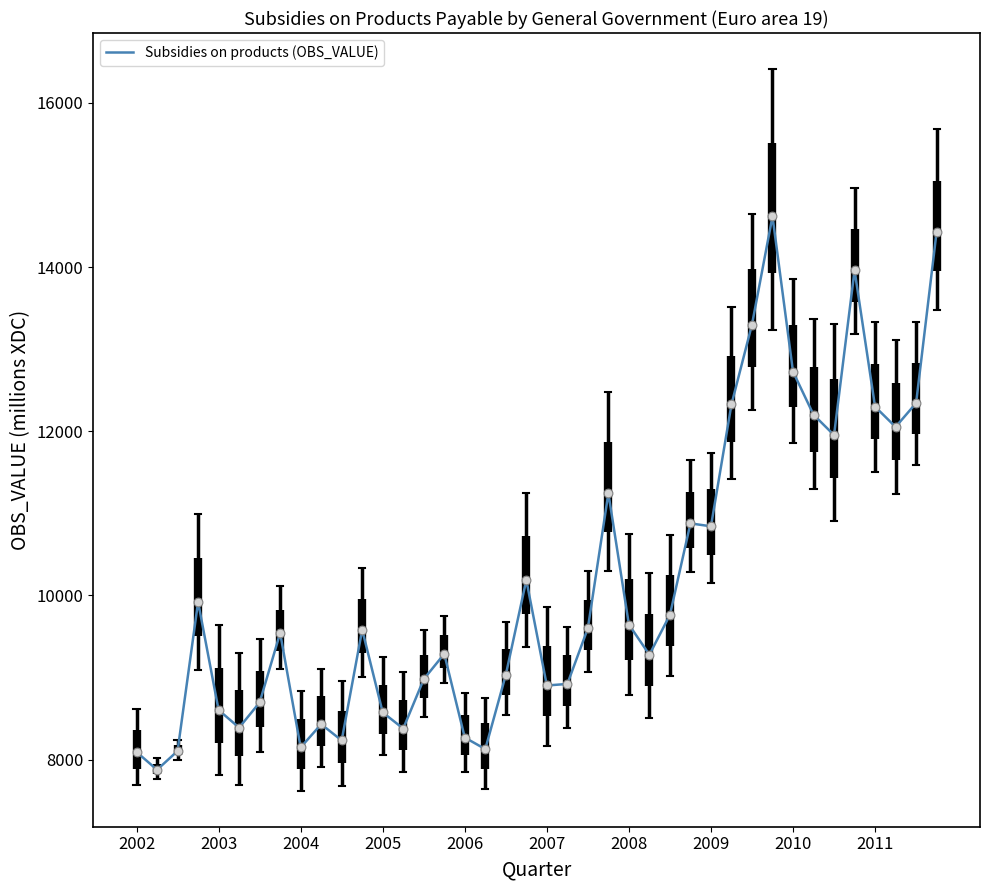

What is the difference between the maximum and minimum values?

6742.5